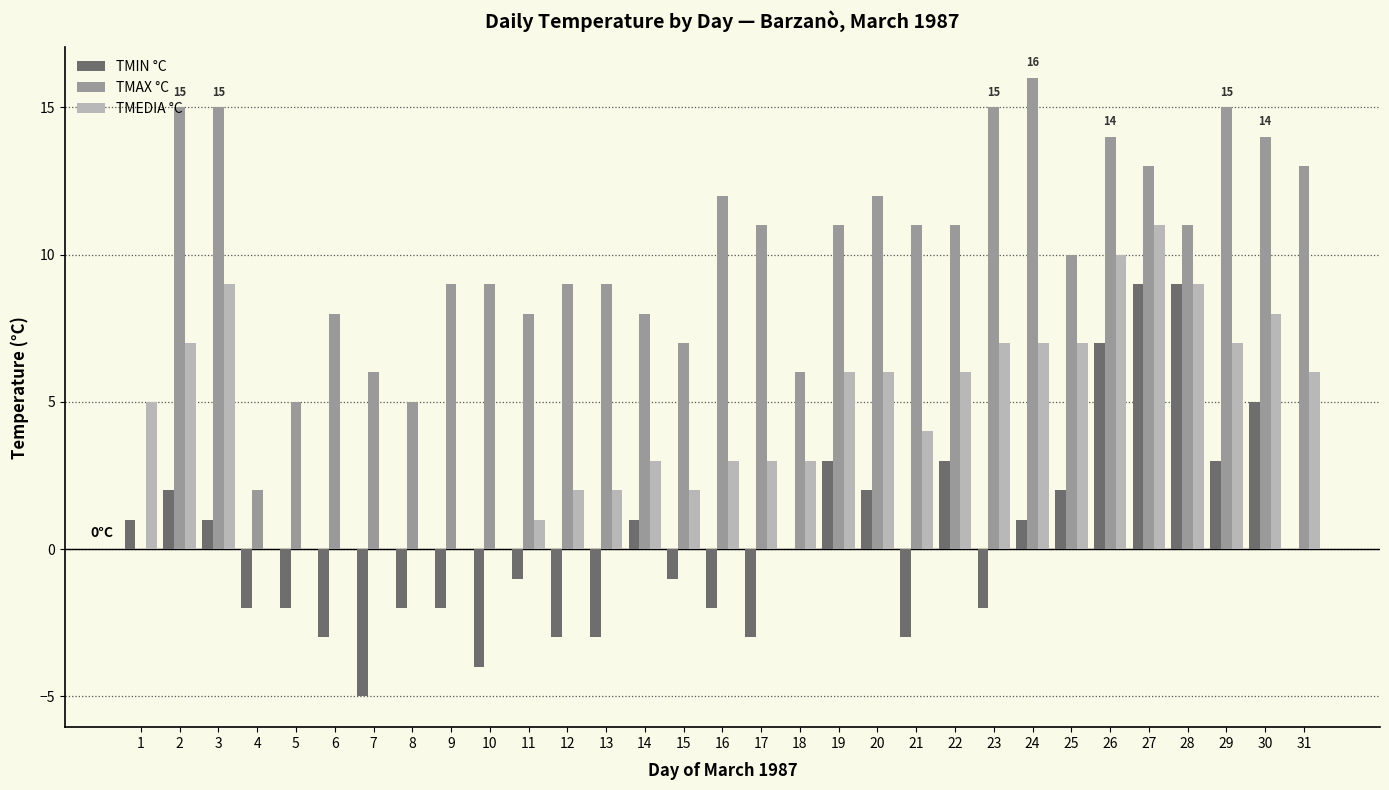

What is the approximate value of TMAX °C at 25, to the nearest 5?

10